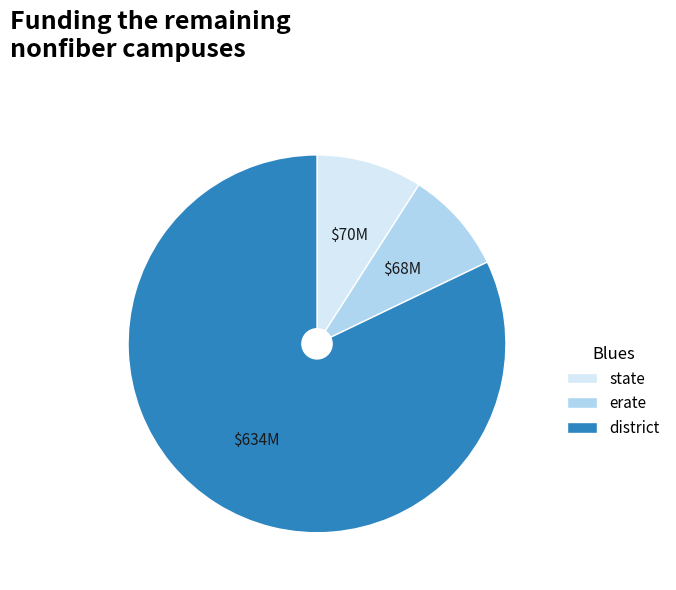

Does any single category account for the majority?

Yes